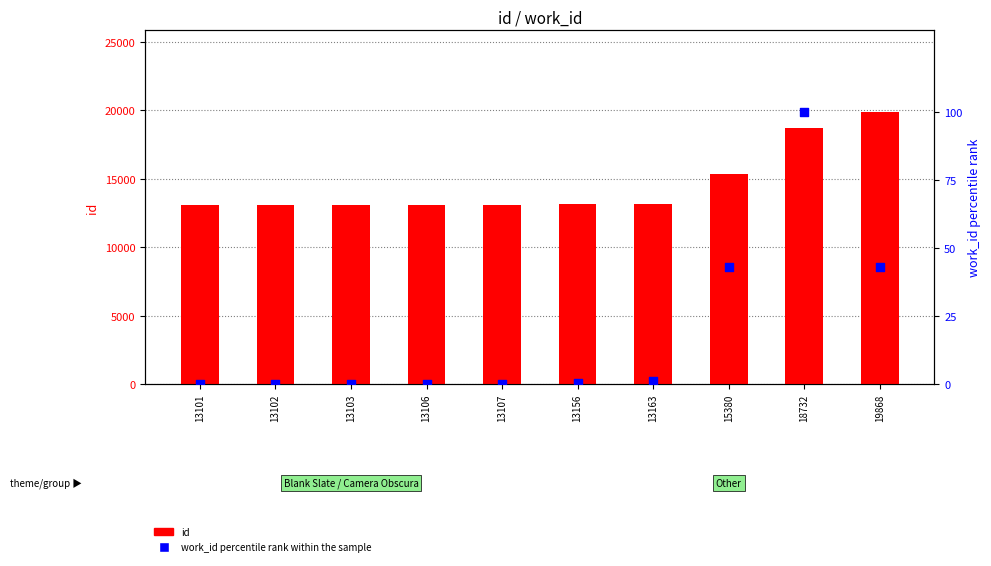

Which series contains the lowest Y value?

work_id percentile rank